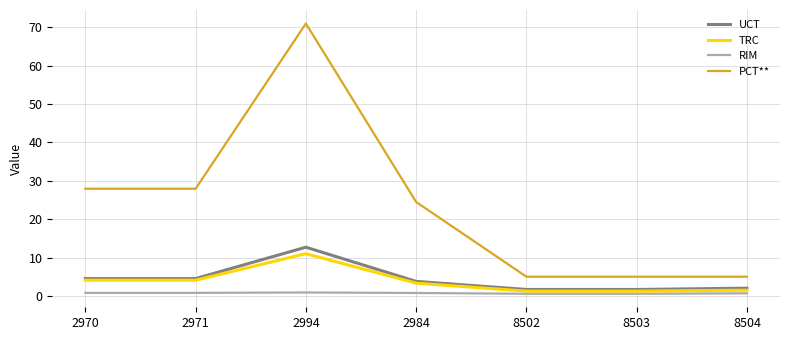

At which category is the sum across all series the highest?

2994